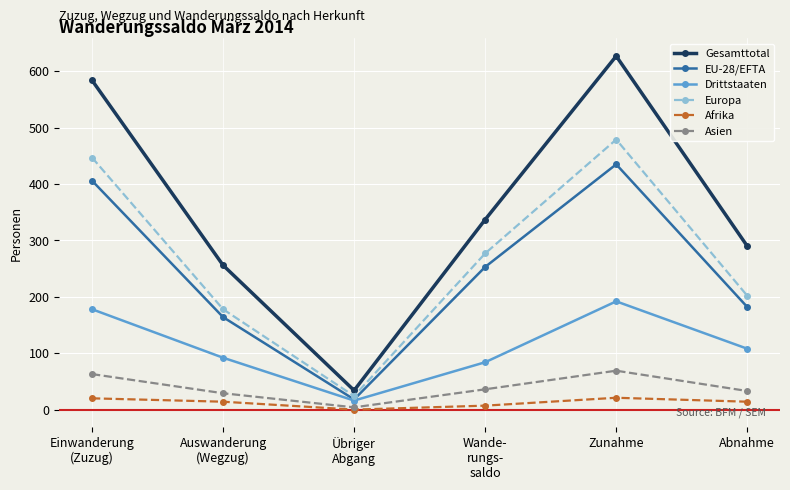

What is the difference between the maximum and minimum values in the Gesamttotal series?

593